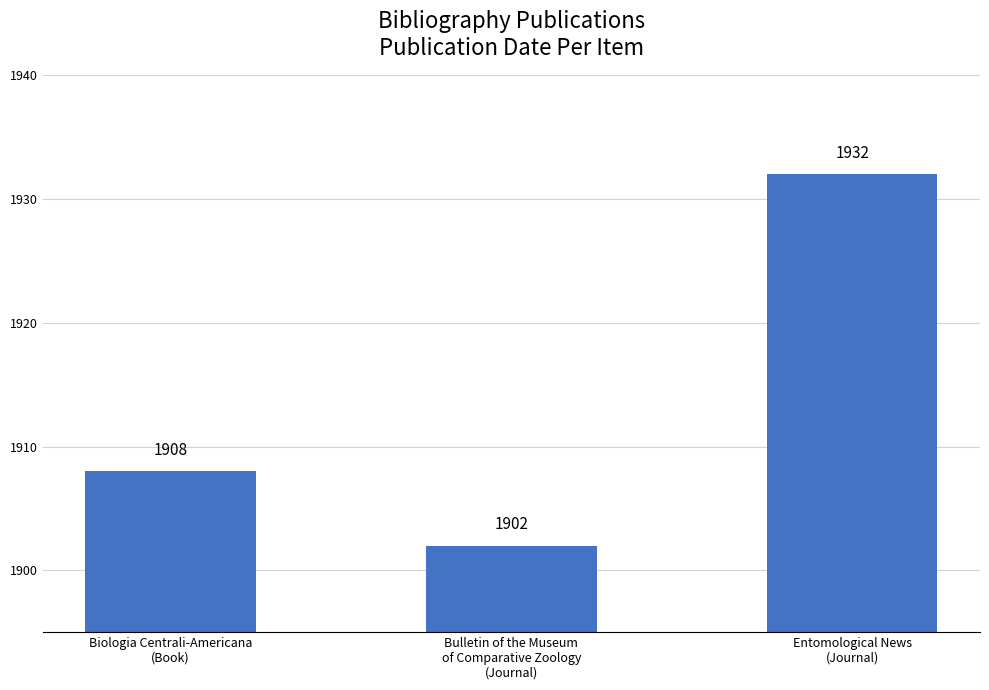

What is the change in value from Bulletin of the Museum
of Comparative Zoology
(Journal) to Entomological News
(Journal)?

+30